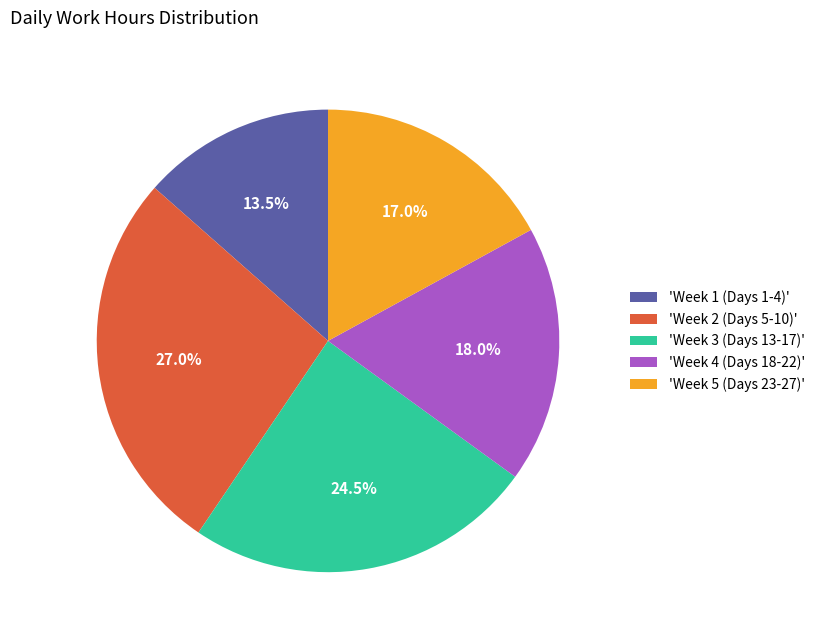

Is the sum of 'Week 1 (Days 1-4)' and 'Week 5 (Days 23-27)' greater than half?

No